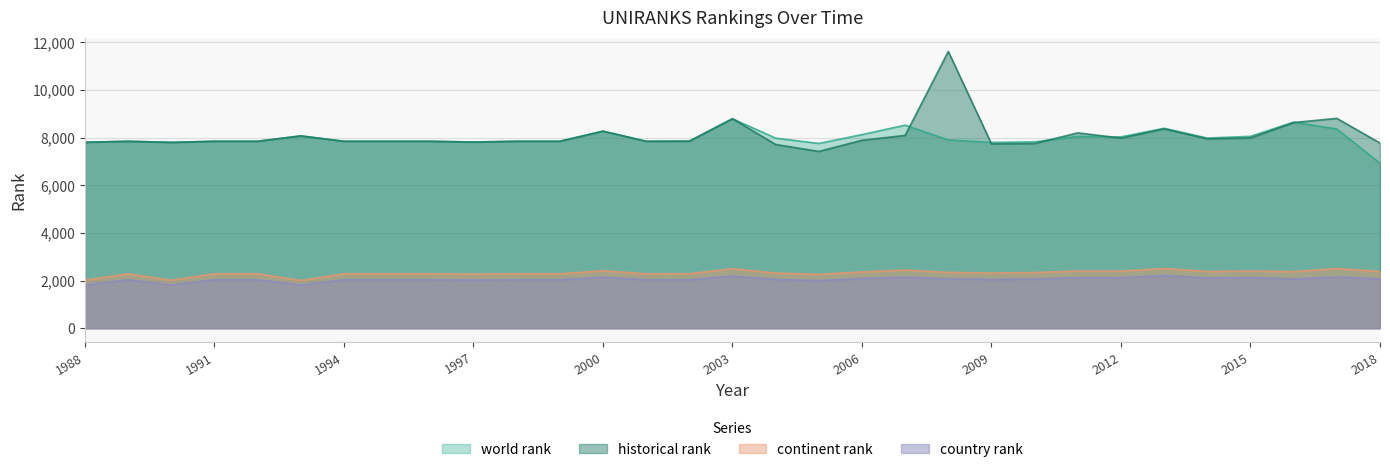

What is the sum of all world rank values?

247411.0